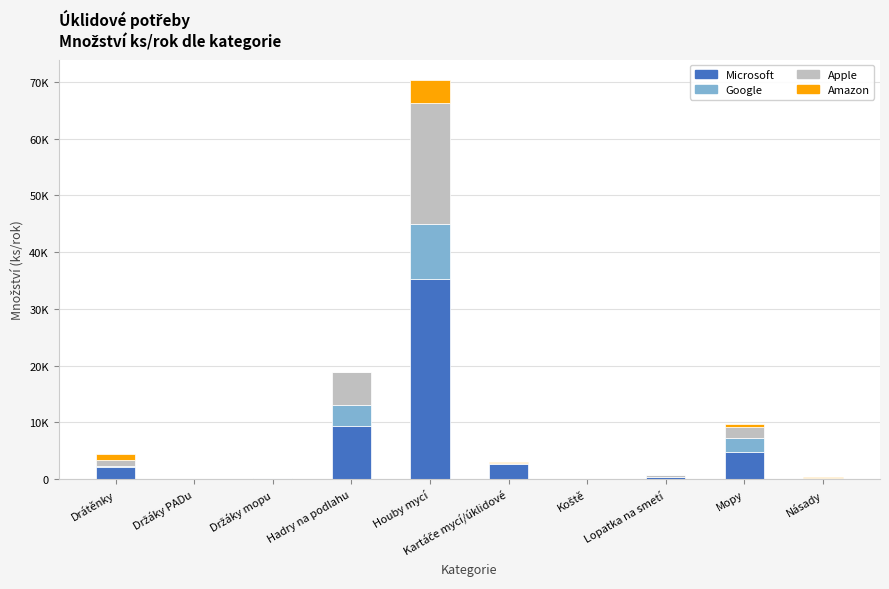

What are all the series names shown in the legend?

Microsoft, Google, Apple, Amazon